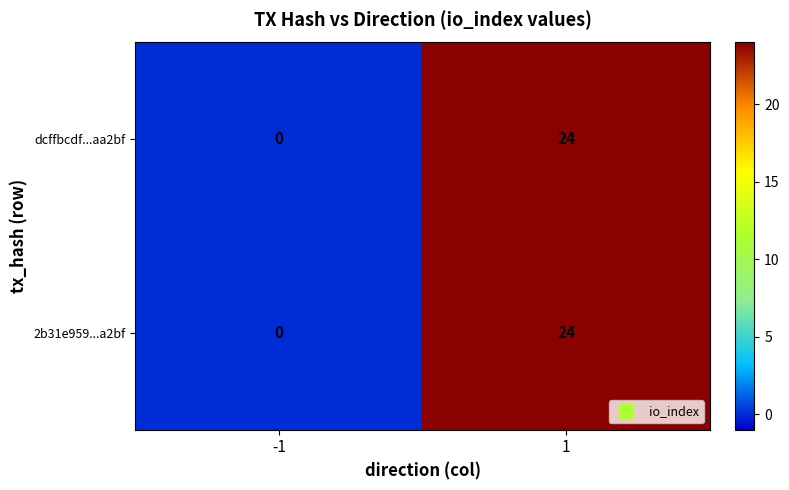

Is the value of dcffbcdf...aa2bf at -1 greater than the value of 2b31e959...a2bf at 1?

No